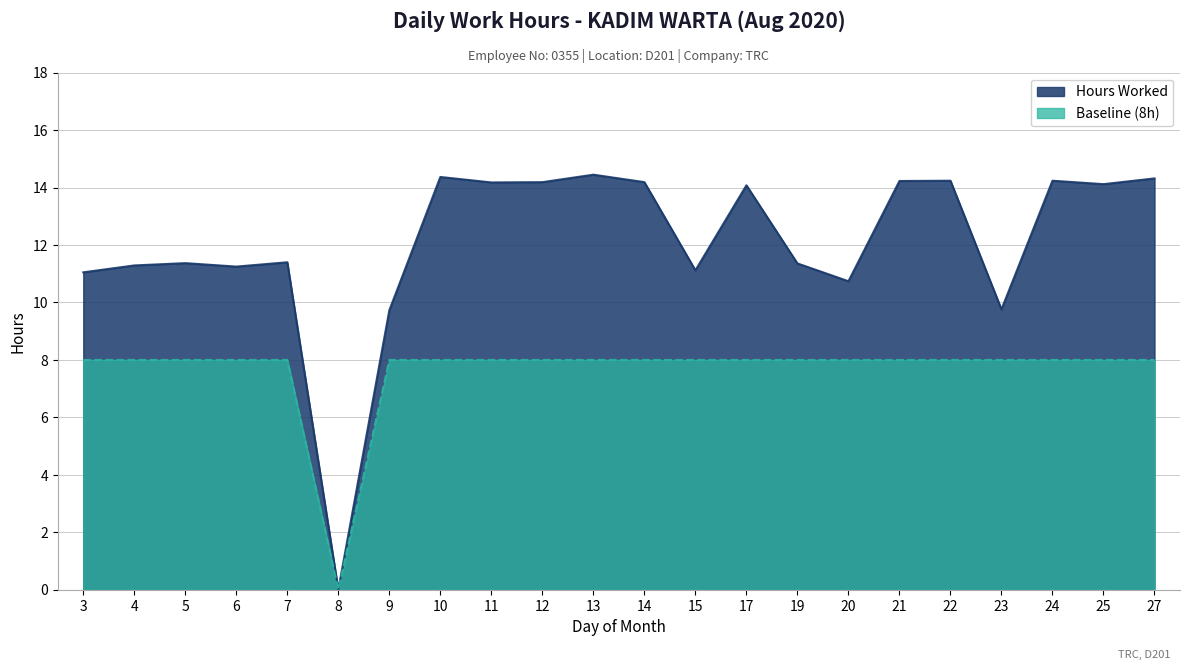

True or false: Hours Worked and Baseline intersect in this chart.

False